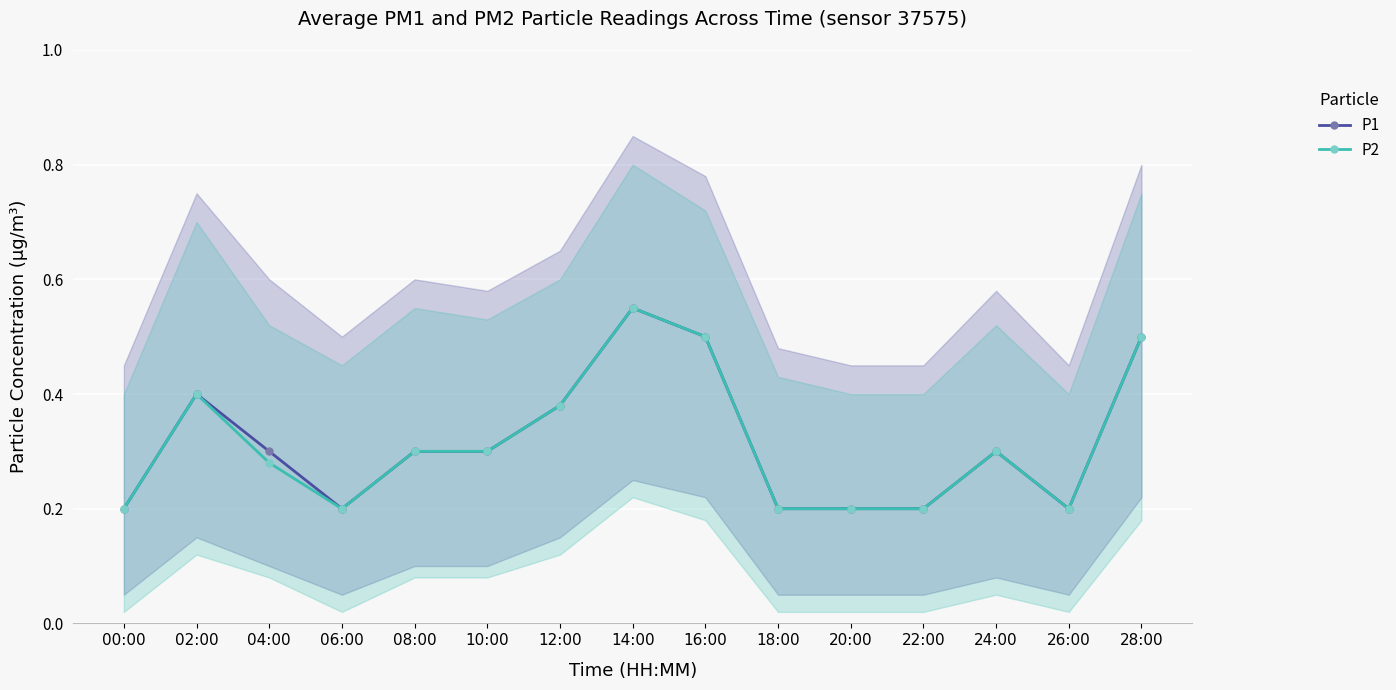

What position from the left is 22:00?

12